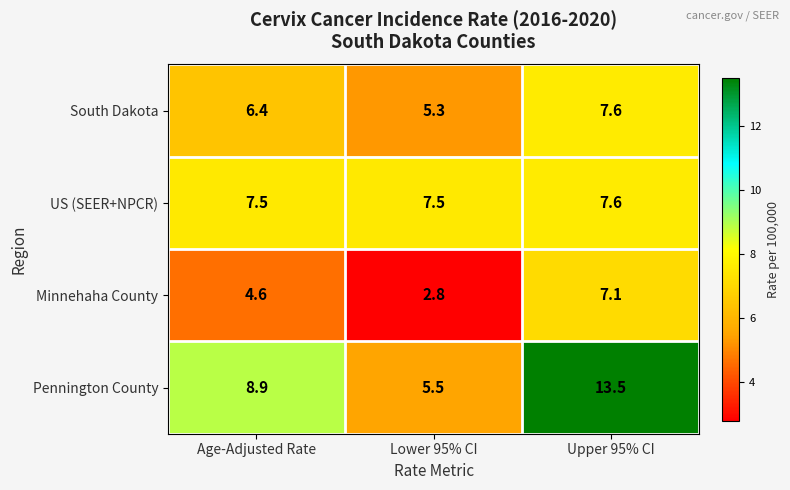

Which series has the largest total across all categories?

Pennington County